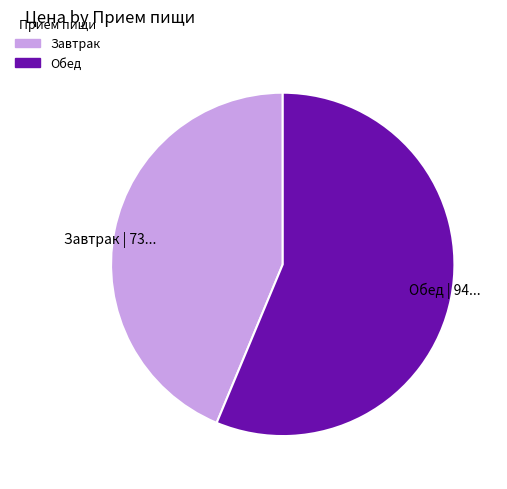

The Обед slice represents 71% of the pie. True or false?

False